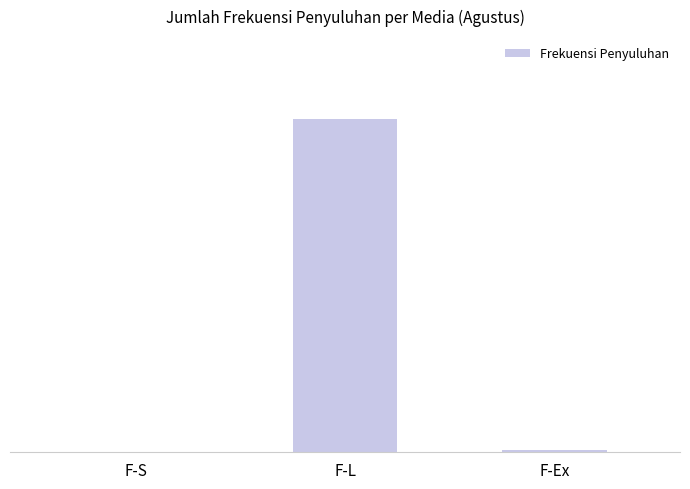

What is the average value?

1293